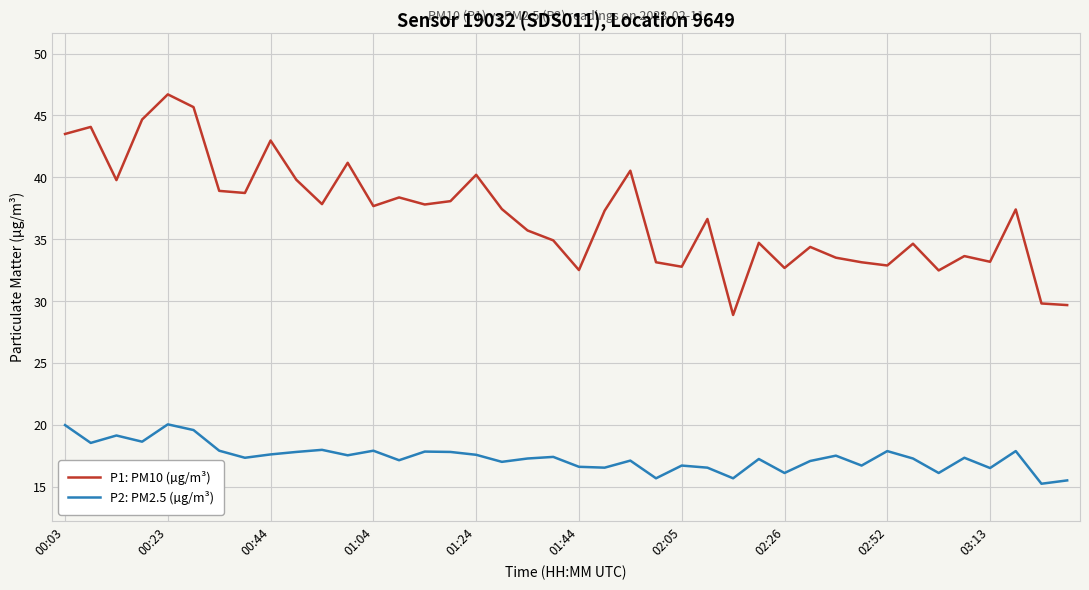

Which series has the widest spread of values?

P1: PM10 (µg/m³)